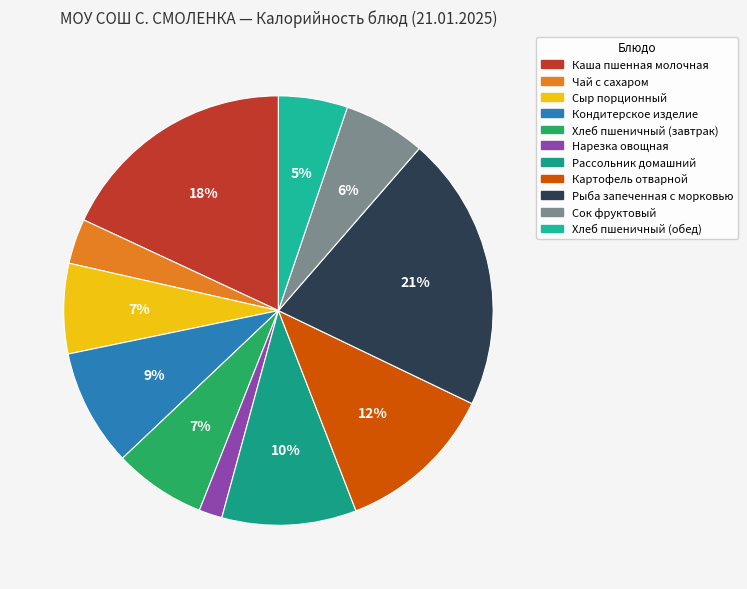

Is Хлеб пшеничный (обед) the majority of the pie?

No